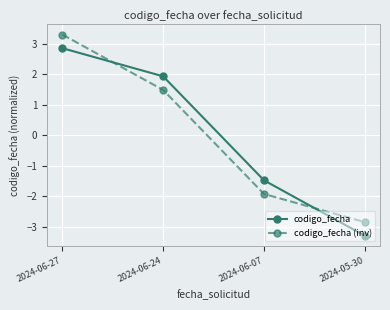

The codigo_fecha series shows -1.5 at 2024-06-07. True or false?

True